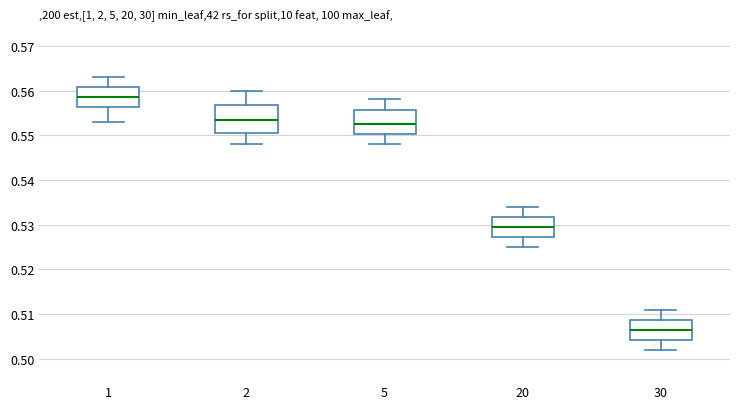

Reading left to right, read every box against the y-axis: the position of its median line, the range the box covers, and the ends of its whiskers. The values are not printed on the chart, so give them approximately, as read against the axis.

1: median 0.559, box 0.556 to 0.561, whiskers 0.553 to 0.563
2: median 0.554, box 0.551 to 0.557, whiskers 0.548 to 0.560
5: median 0.553, box 0.550 to 0.556, whiskers 0.548 to 0.558
20: median 0.530, box 0.527 to 0.532, whiskers 0.525 to 0.534
30: median 0.507, box 0.504 to 0.509, whiskers 0.502 to 0.511